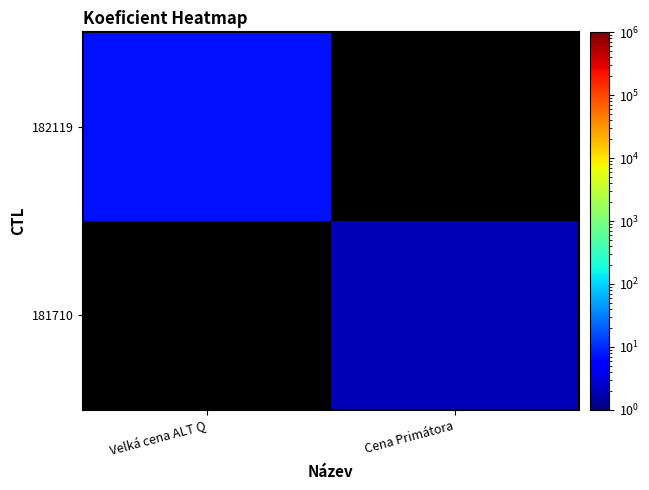

Reading left to right, transcribe all the data shown in this chart.

182119: Velká cena ALT Q=7	Cena Primátora=0
181710: Velká cena ALT Q=0	Cena Primátora=2